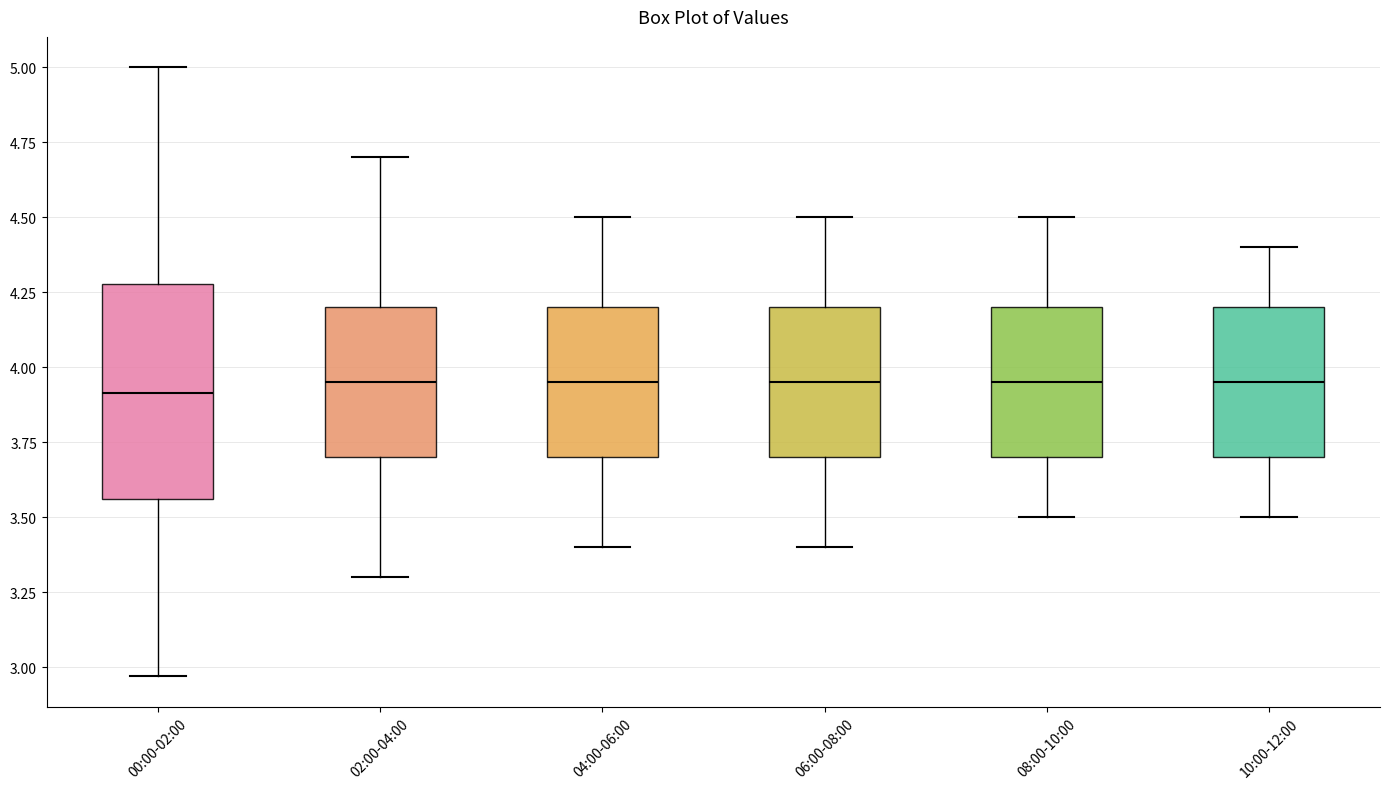

Where does the median line of the box for 10:00-12:00 sit on the y-axis? The values are not printed on the chart, so give them approximately, as read against the axis.

3.95